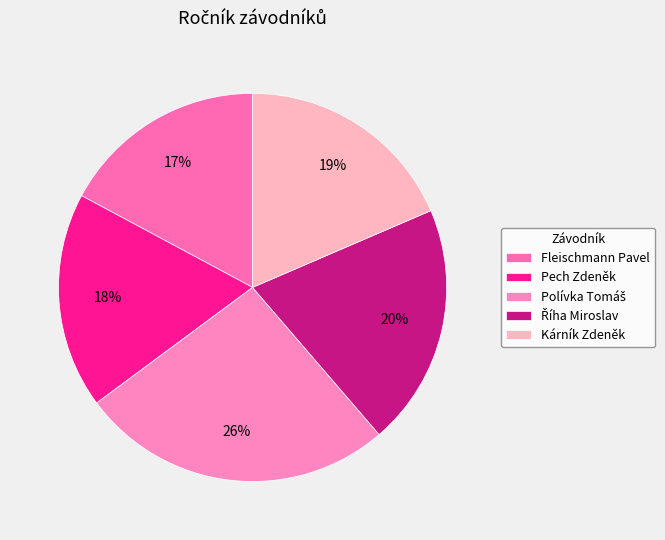

How many slices are in this pie chart?

5